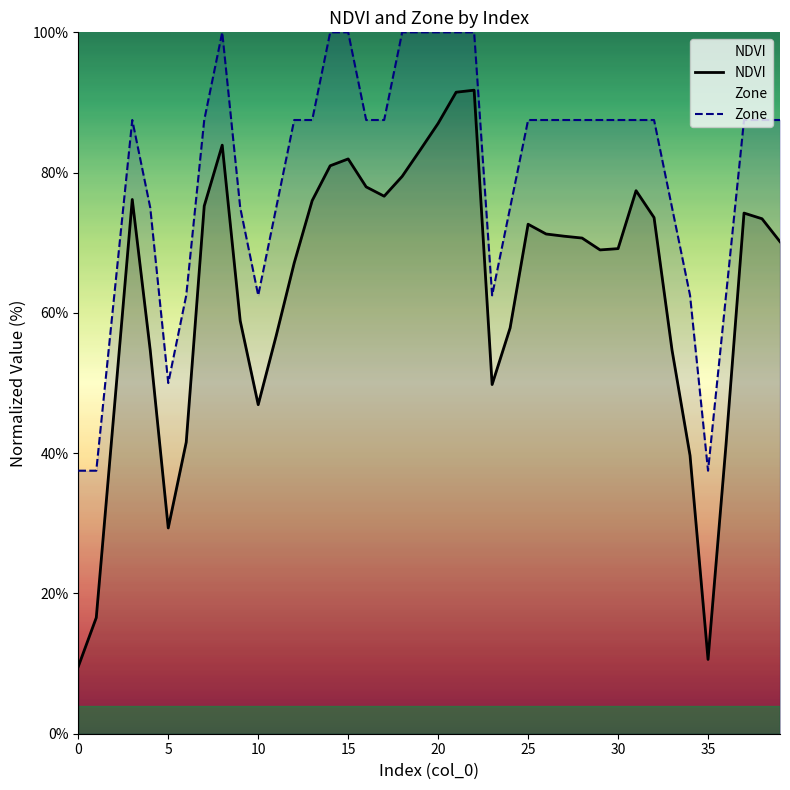

How many series are shown in this chart?

2